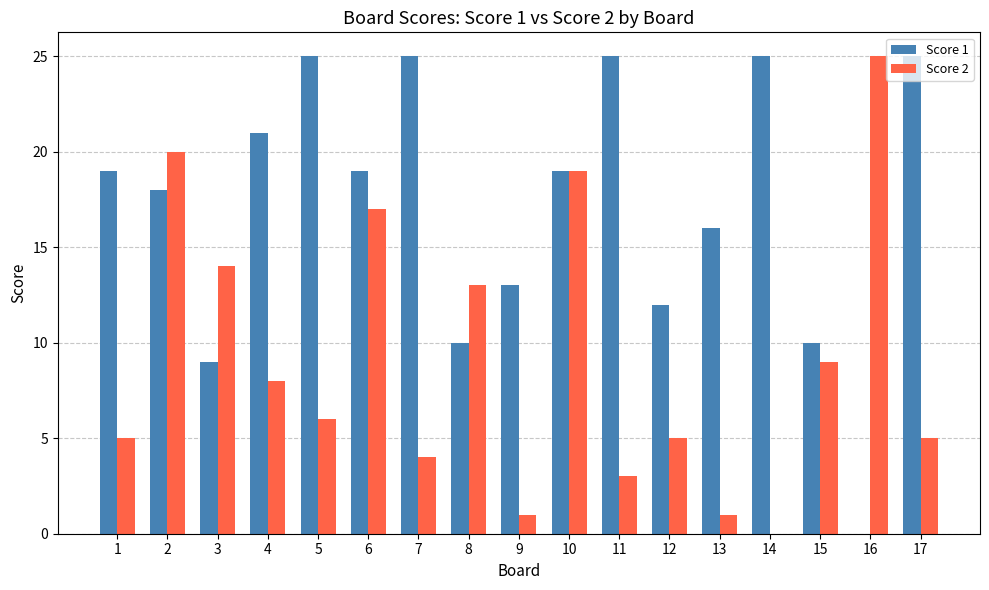

Is it true that Score 1 equals 12 at 11?

False